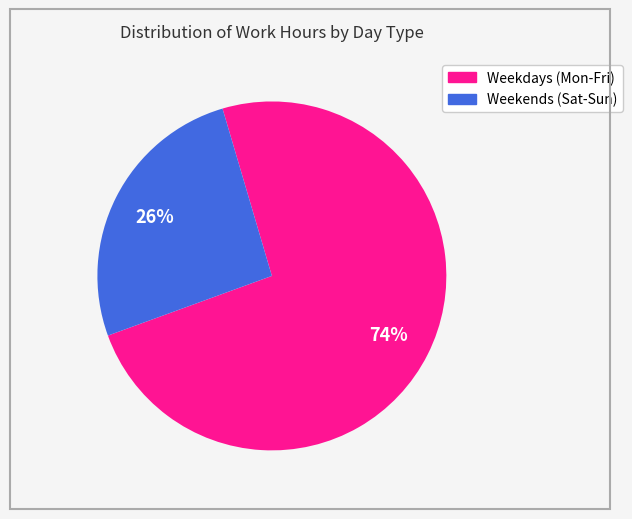

How many segments does this pie chart have?

2